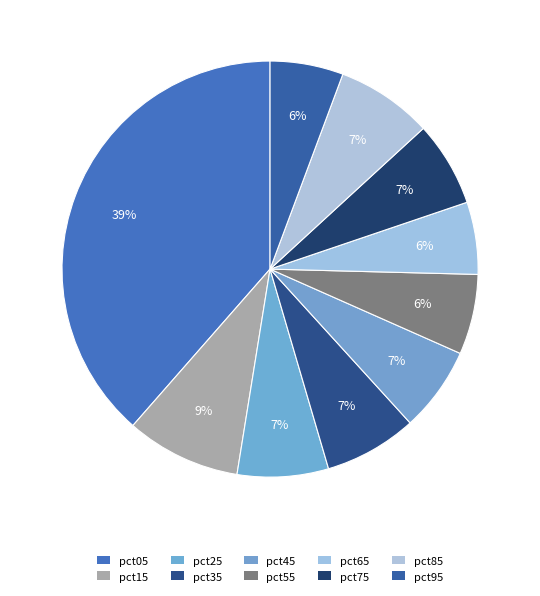

Which category has the smallest portion of the pie?

pct65